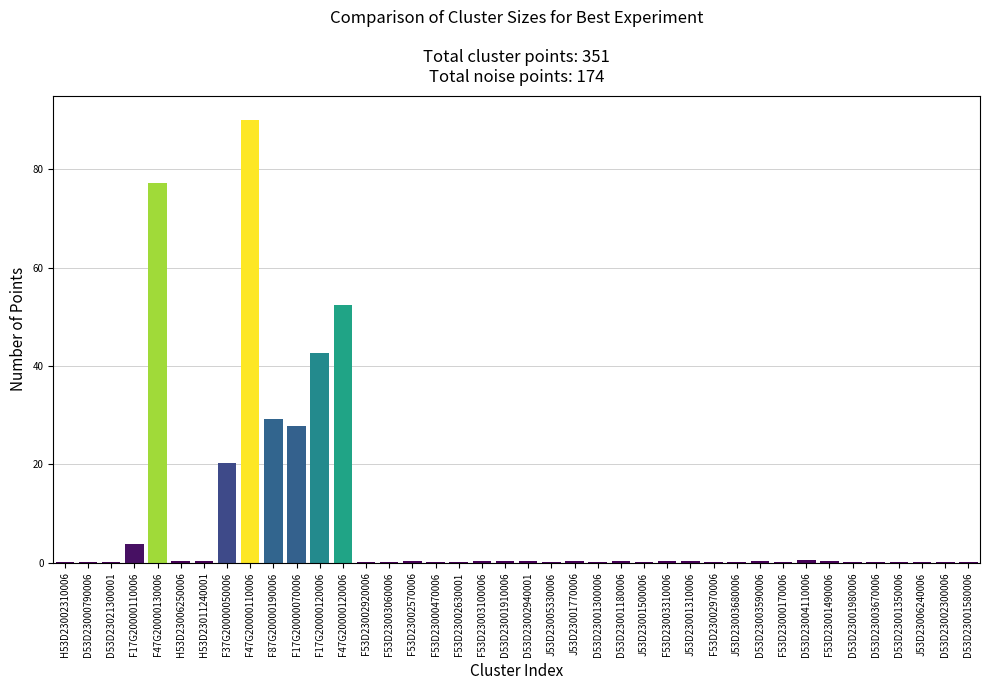

What is the average value?

8.8